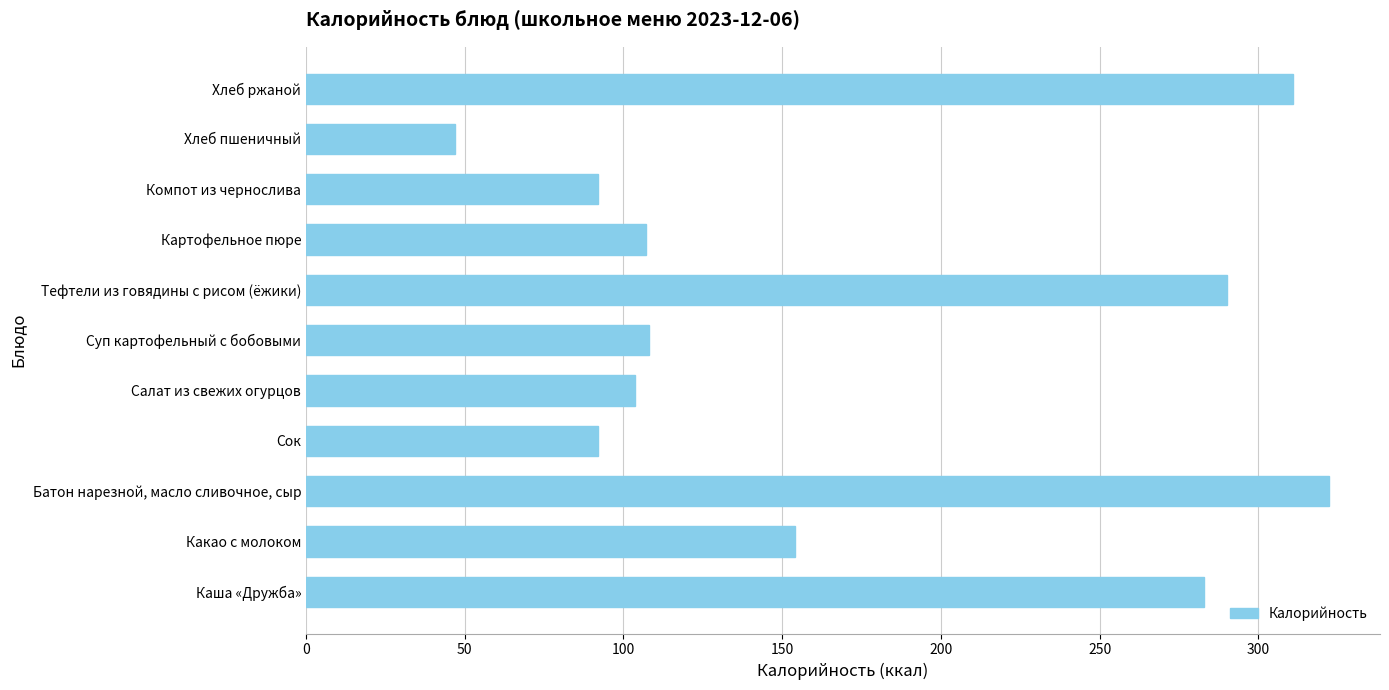

At which category does the chart reach its minimum across all series?

Хлеб пшеничный